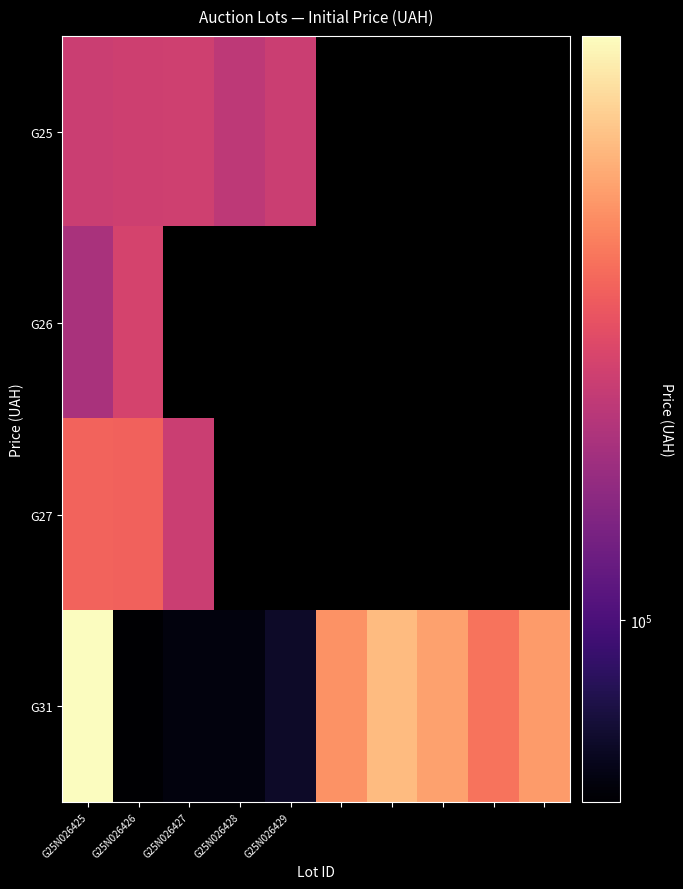

Which has a higher value, G25N026429 or G25N026428?

G25N026429